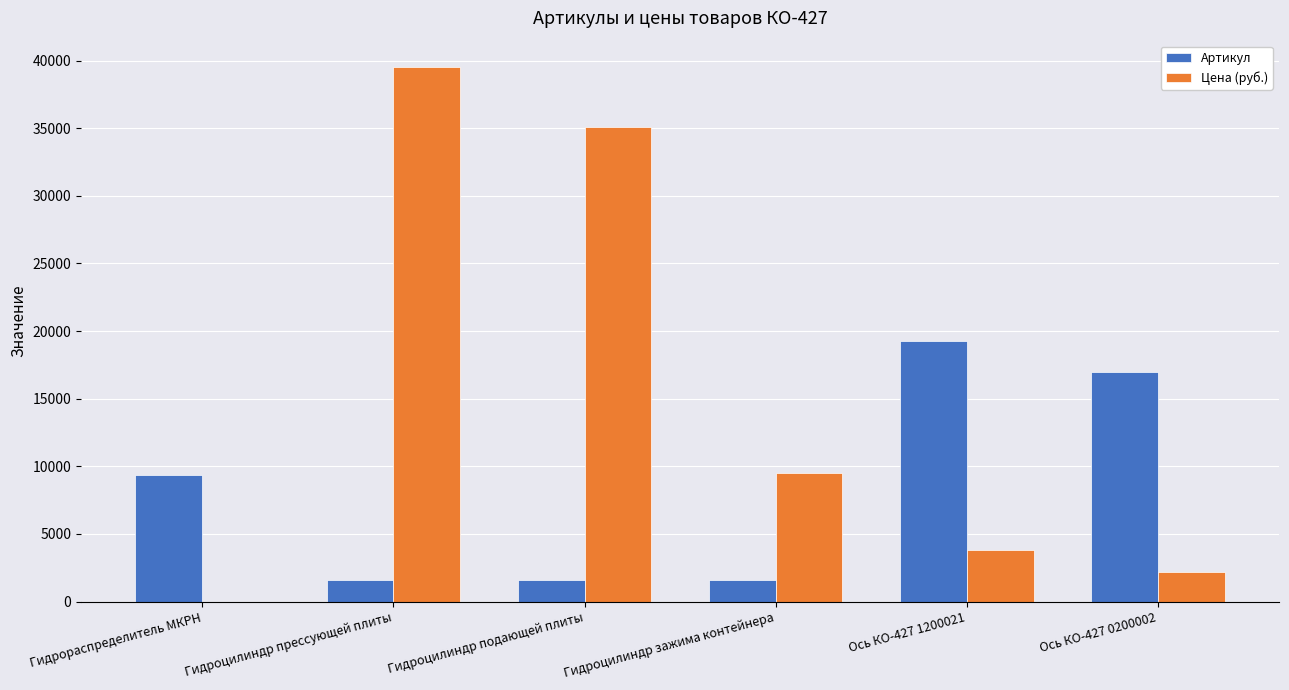

What is the sum of all Цена (руб.) values?

90110